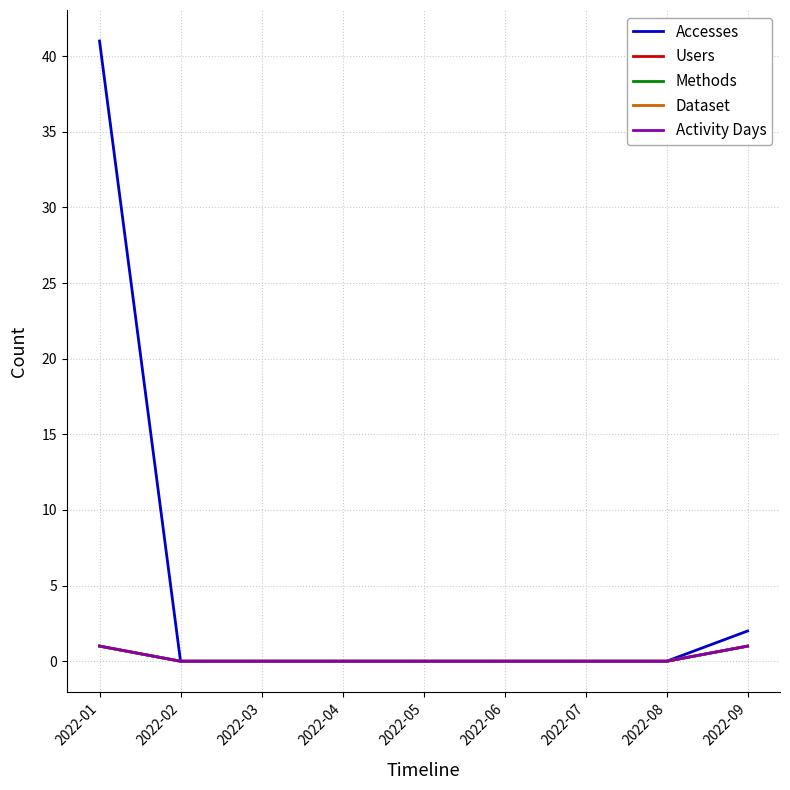

List the series in order of their peak value, highest first.

Accesses, Users, Methods, Dataset, Activity Days